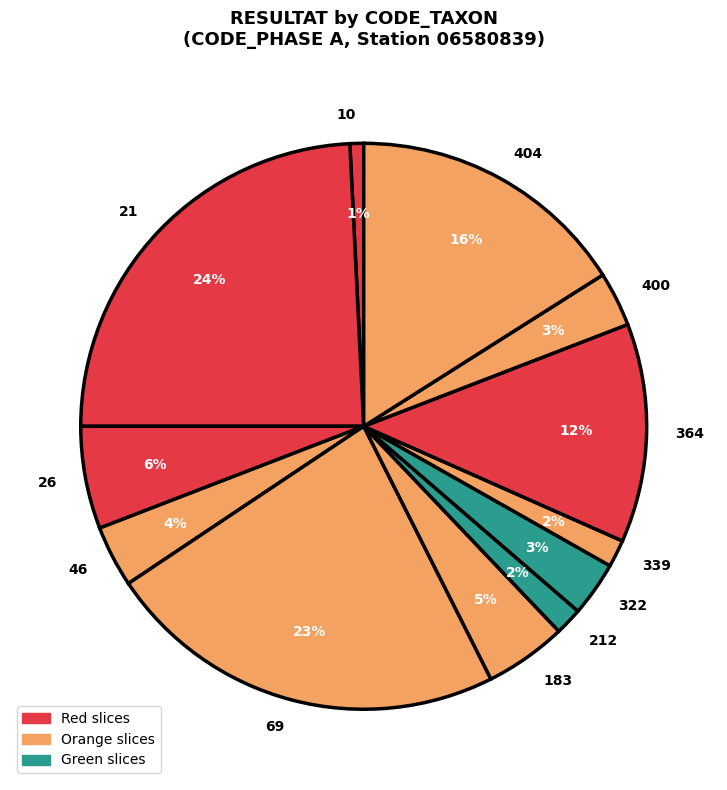

To the nearest percent, what is the difference between the largest and smallest slice percentages?

23%